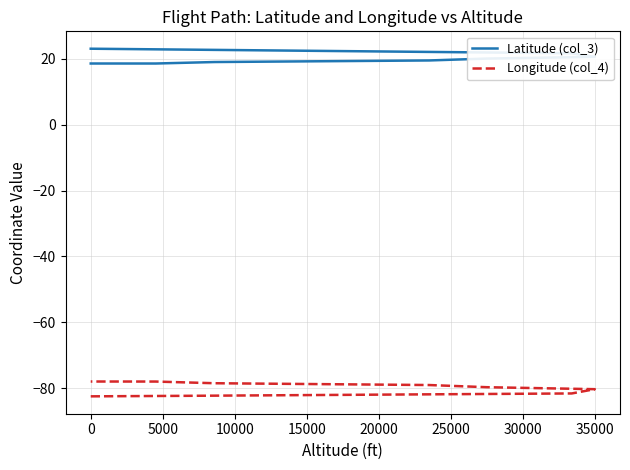

What is the label of the 5th point from the right?

15000